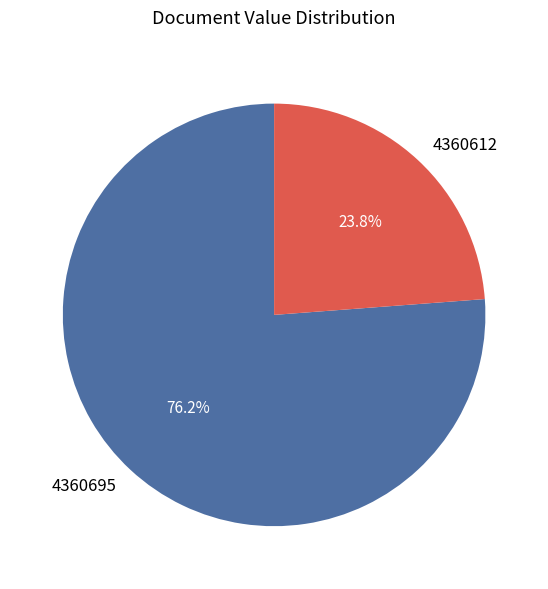

The 4360695 slice represents 85% of the pie. True or false?

False